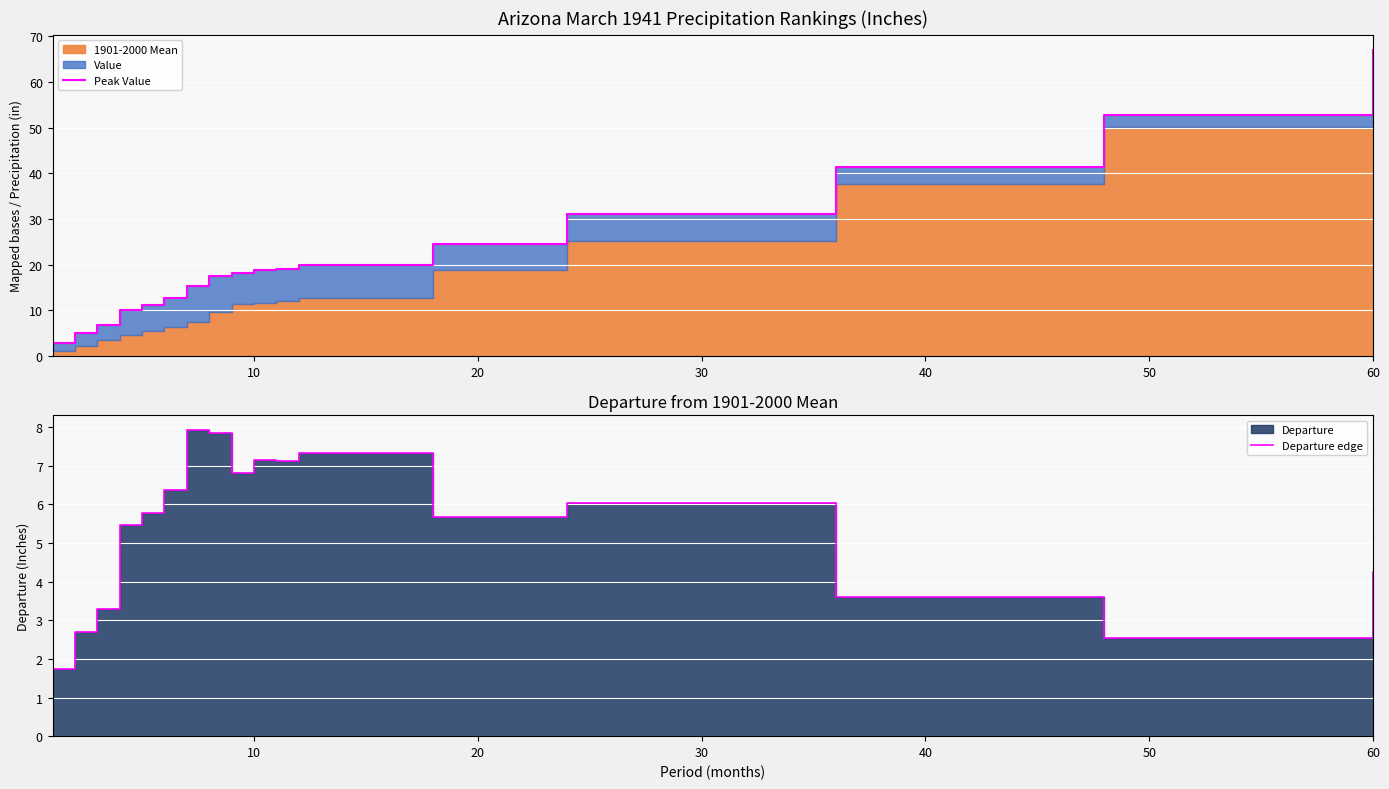

Which series has the largest range (max minus min)?

Peak Value